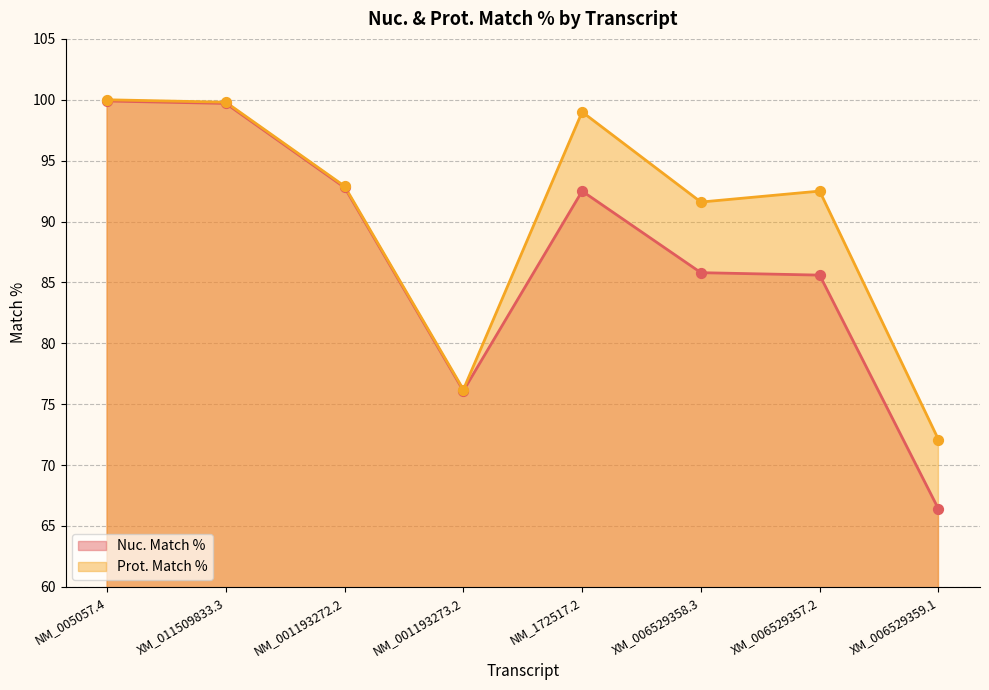

What are all the series names shown in the legend?

Nuc. Match %, Prot. Match %